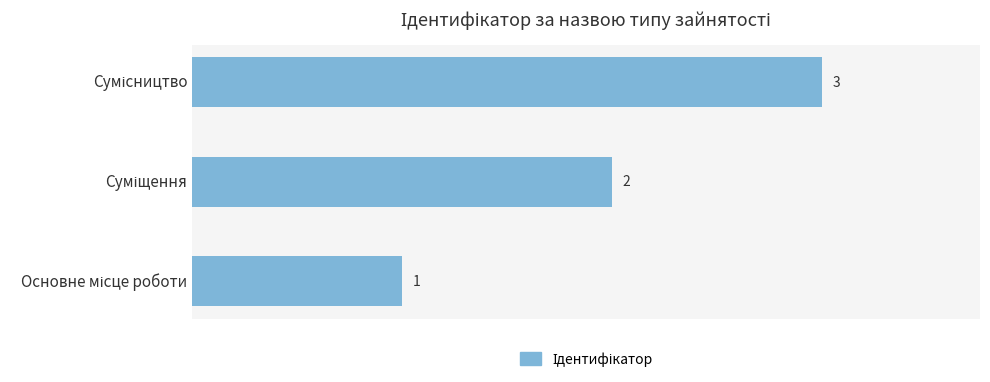

Count the values in the range 1 to 3.

3